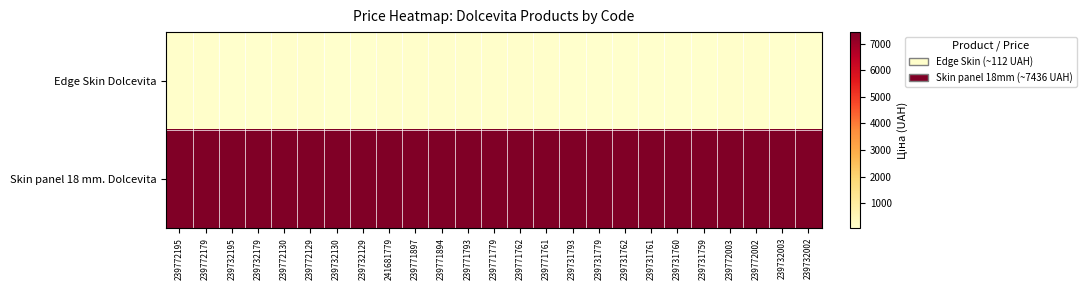

Reading left to right, transcribe all the data shown in this chart.

Edge Skin Dolcevita: 239772195=111.7	239772179=111.7	239732195=55.9	239732179=55.9	239772130=111.7	239772129=111.7	239732130=55.9	239732129=55.9	241681779=111.7	239771897=111.7	239771894=111.7	239771793=111.7	239771779=111.7	239771762=111.7	239771761=111.7	239731793=55.9	239731779=55.9	239731762=55.9	239731761=55.9	239731760=55.9	239731759=55.9	239772003=111.7	239772002=111.7	239732003=55.9	239732002=55.9
Skin panel 18 mm. Dolcevita: 239772195=7436.2	239772179=7436.2	239732195=7436.2	239732179=7436.2	239772130=7436.2	239772129=7436.2	239732130=7436.2	239732129=7436.2	241681779=7436.2	239771897=7436.2	239771894=7436.2	239771793=7436.2	239771779=7436.2	239771762=7436.2	239771761=7436.2	239731793=7436.2	239731779=7436.2	239731762=7436.2	239731761=7436.2	239731760=7436.2	239731759=7436.2	239772003=7436.2	239772002=7436.2	239732003=7436.2	239732002=7436.2